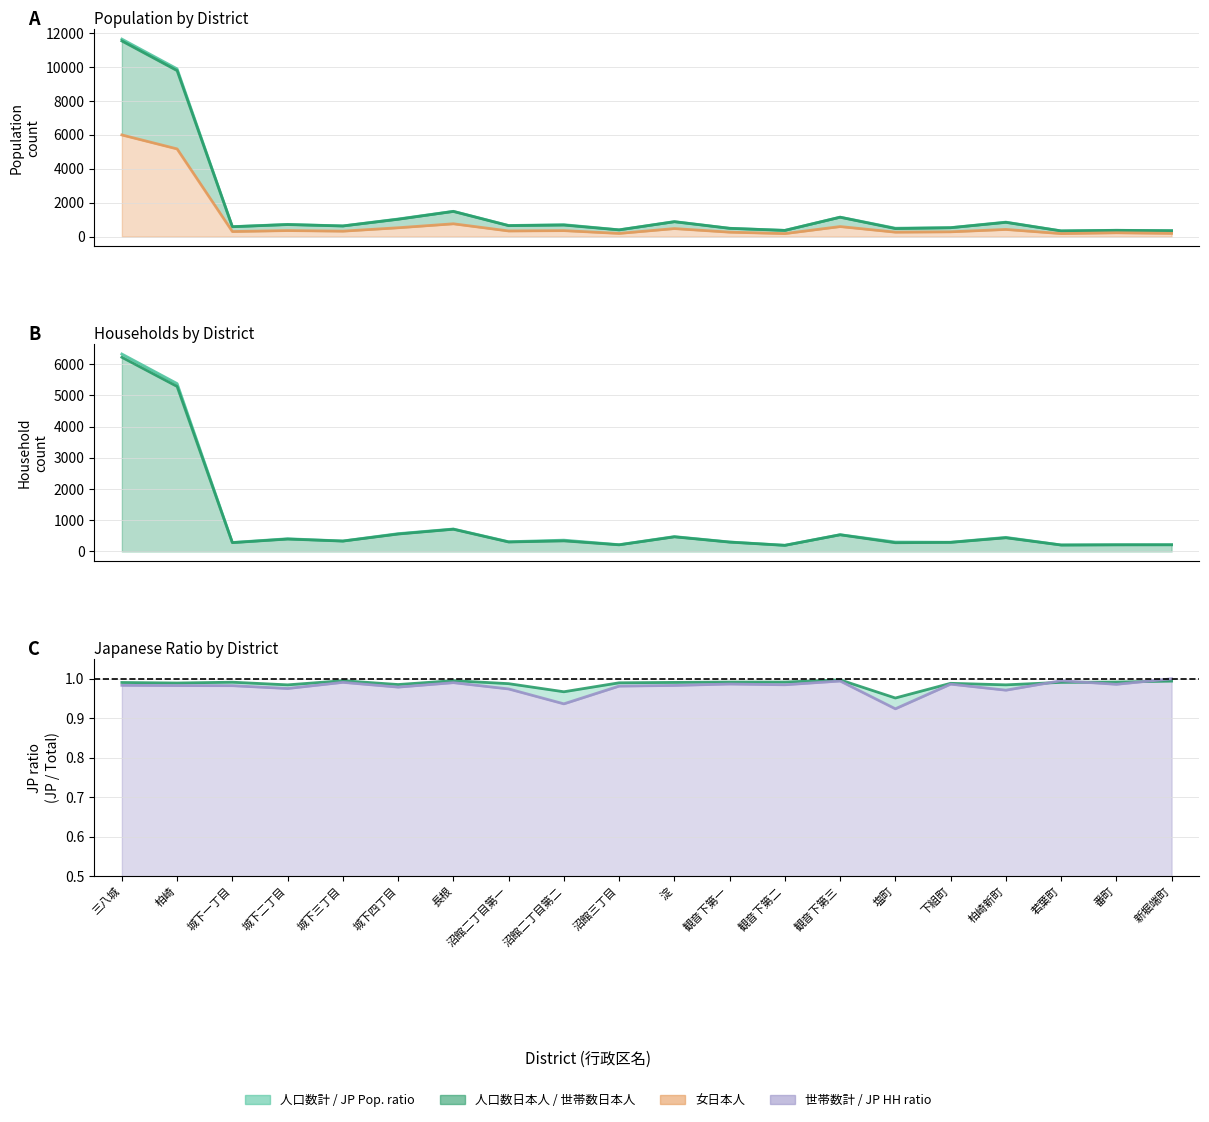

The 世帯数日本人/計 series shows 1.0 at 城下二丁目. True or false?

True